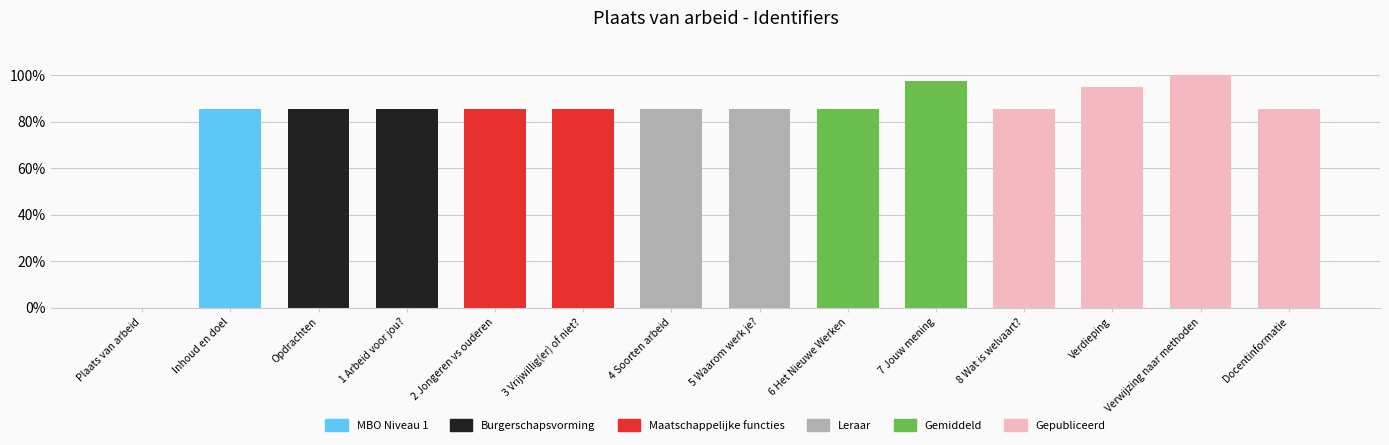

At which label is the value closest to 0?

Plaats van arbeid